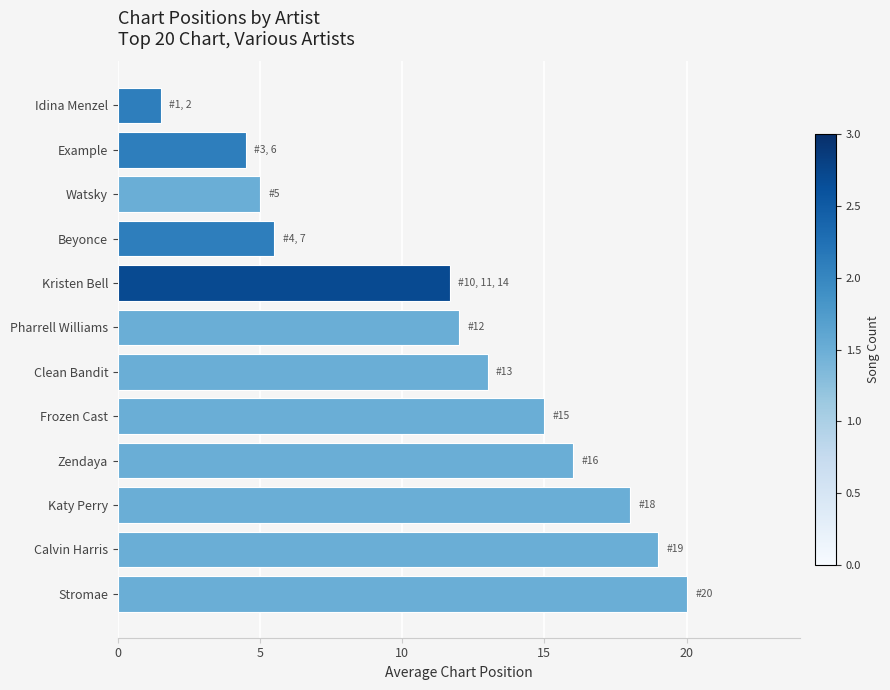

What is the greatest value displayed?

20.0